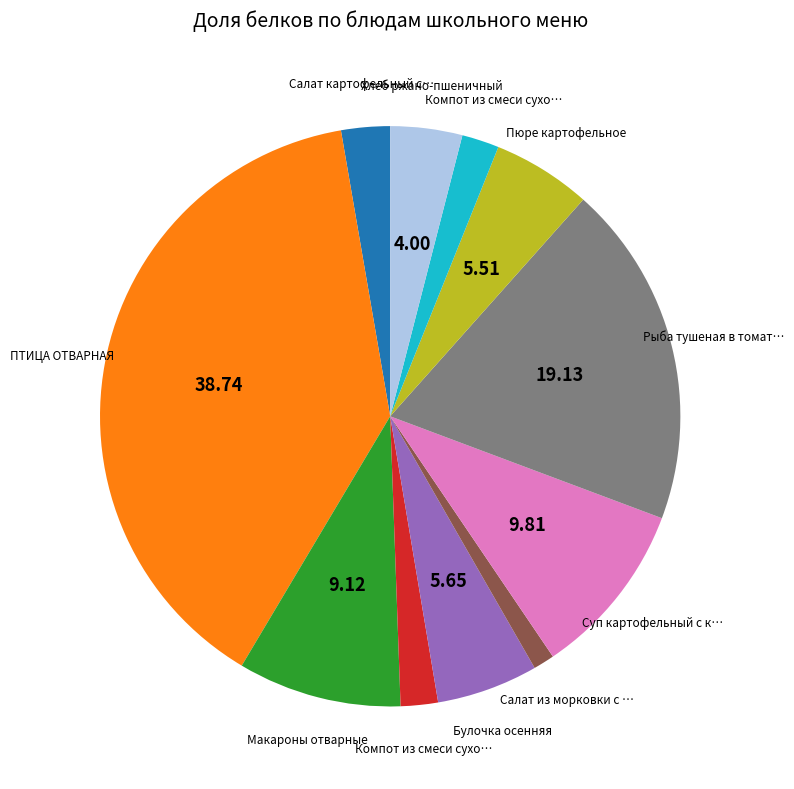

Does any single category account for the majority?

No